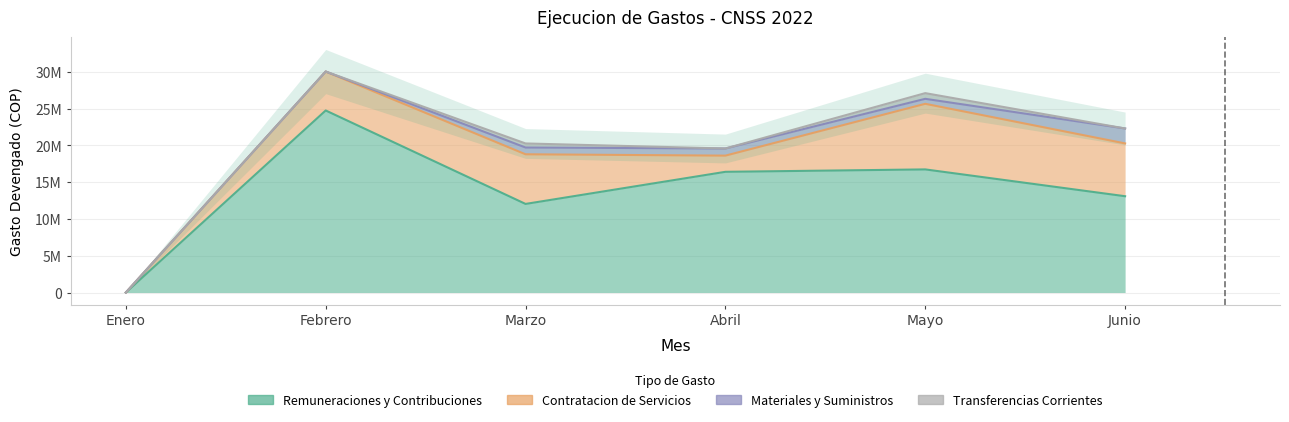

How many values in Materiales y Suministros are above zero?

4